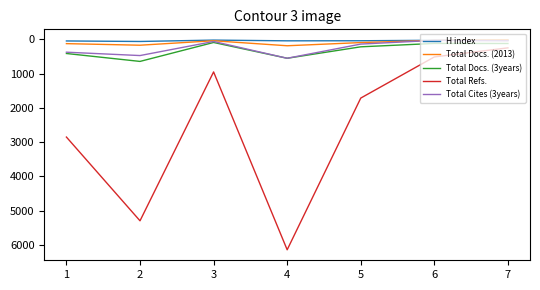

True or false: Total Refs. and H index cross at least once.

False